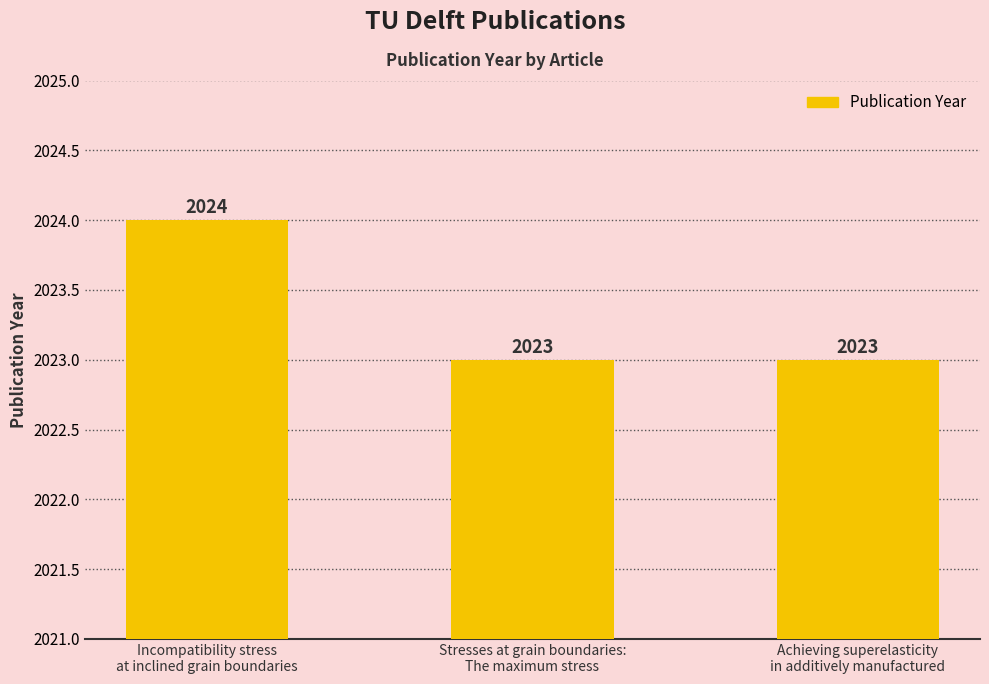

What is the value of the 1st bar from the left?

2024